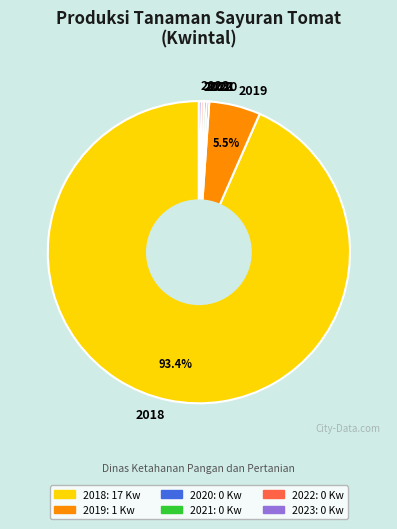

Which slice is the largest?

2018